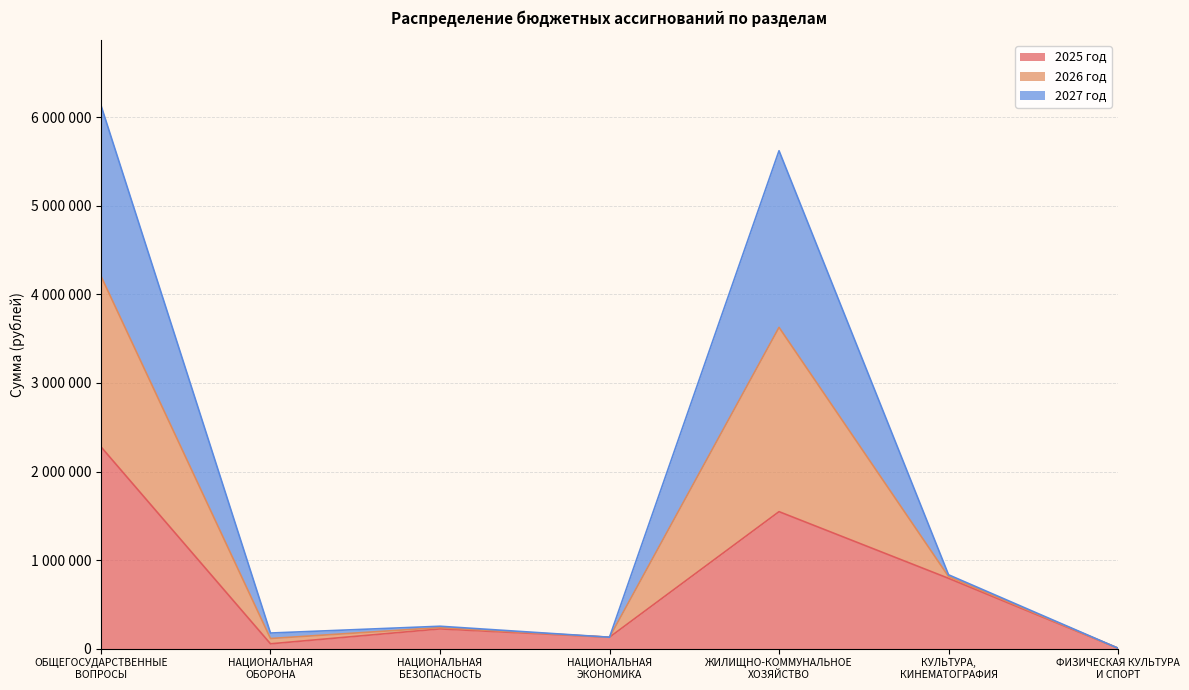

Between НАЦИОНАЛЬНАЯ
БЕЗОПАСНОСТЬ and КУЛЬТУРА,
КИНЕМАТОГРАФИЯ, which is larger?

КУЛЬТУРА,
КИНЕМАТОГРАФИЯ